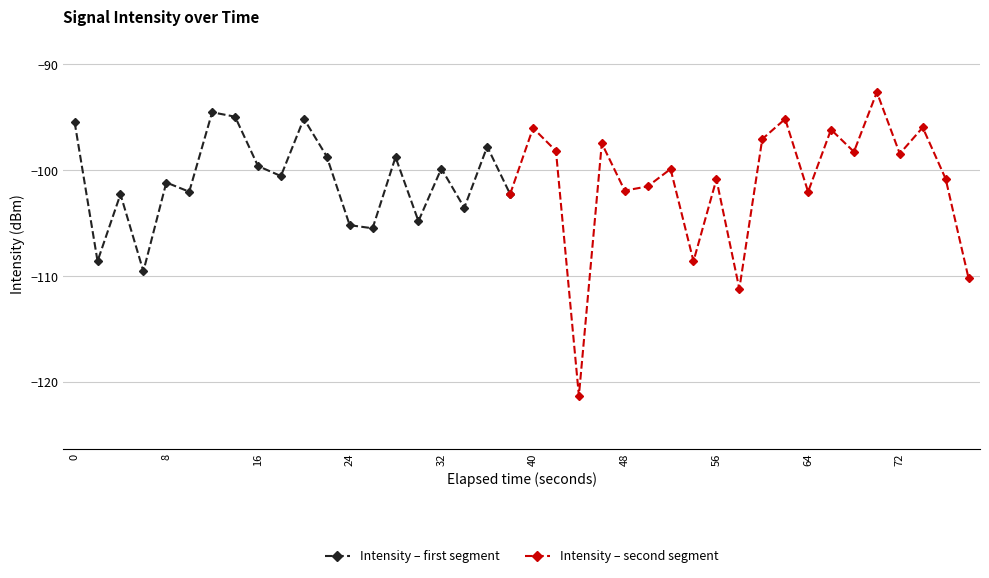

The Intensity – first segment series shows -101.2 at 8. True or false?

True